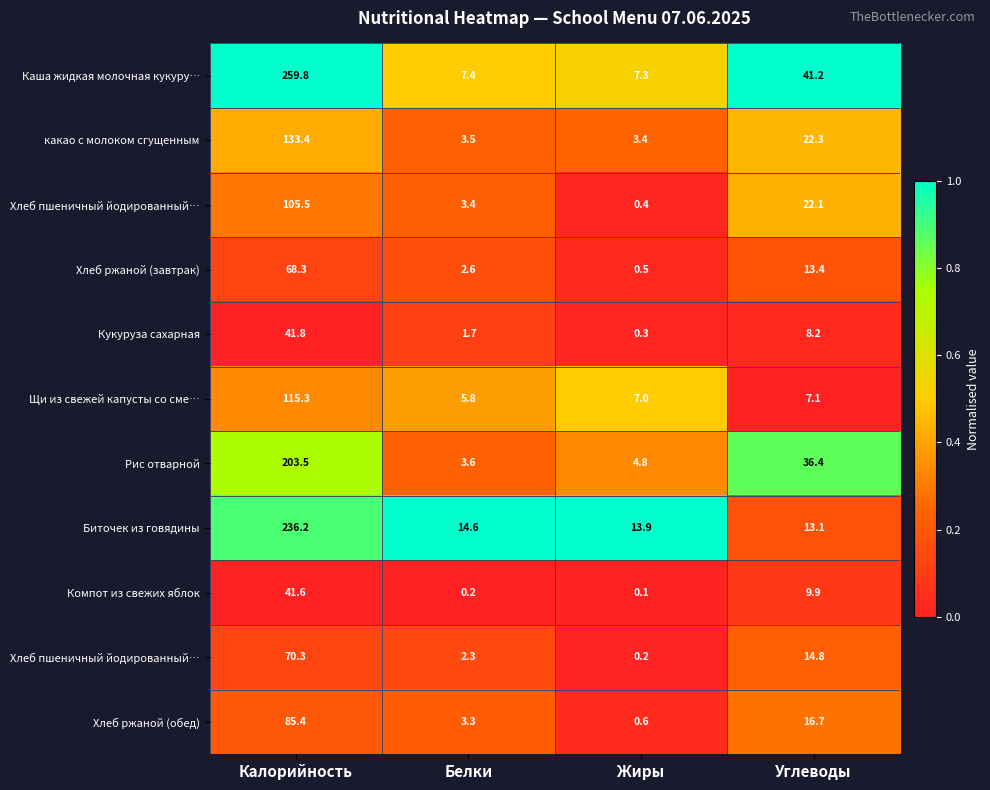

At which category does the chart reach its peak across all series?

Калорийность